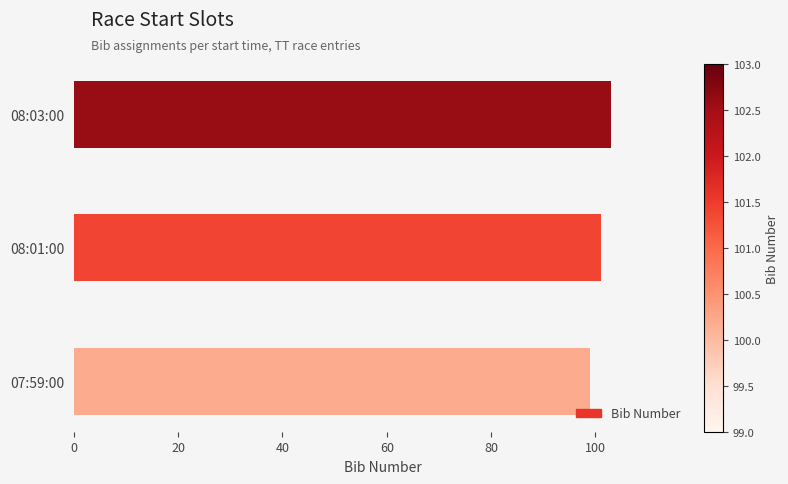

What is the smallest value displayed?

99